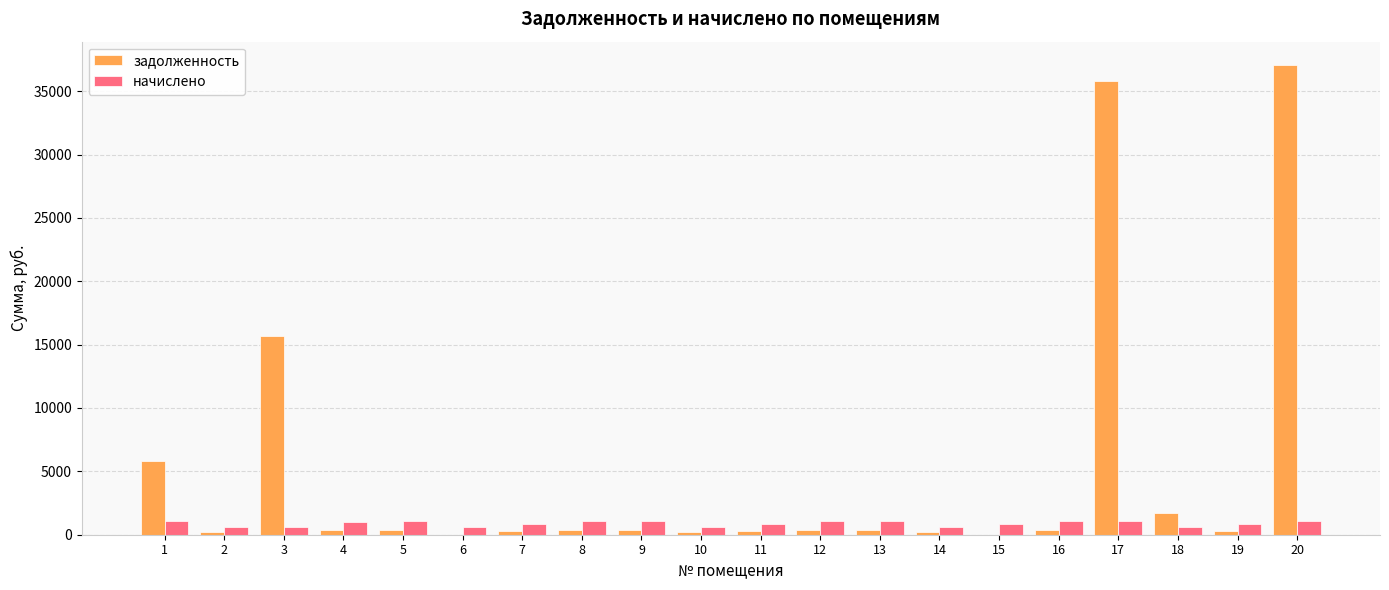

What is the average value of the начислено series?

887.8